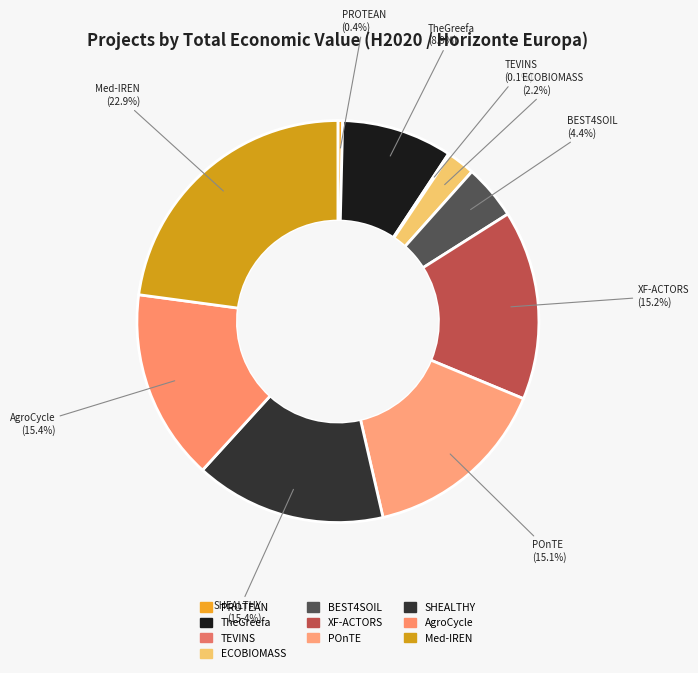

Which category has the smallest portion of the pie?

TEVINS